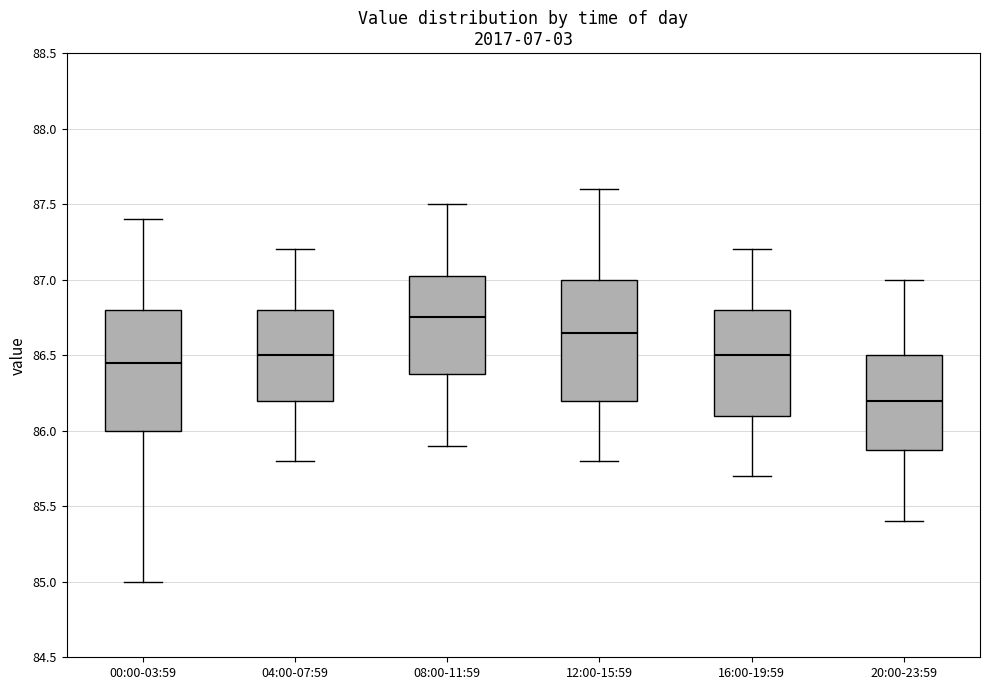

Reading left to right, read every box against the y-axis: the position of its median line, the range the box covers, and the ends of its whiskers. The values are not printed on the chart, so give them approximately, as read against the axis.

00:00-03:59: median 86.45, box 86.00 to 86.80, whiskers 85.00 to 87.40
04:00-07:59: median 86.50, box 86.20 to 86.80, whiskers 85.80 to 87.20
08:00-11:59: median 86.75, box 86.40 to 87.05, whiskers 85.90 to 87.50
12:00-15:59: median 86.65, box 86.20 to 87.00, whiskers 85.80 to 87.60
16:00-19:59: median 86.50, box 86.10 to 86.80, whiskers 85.70 to 87.20
20:00-23:59: median 86.20, box 85.90 to 86.50, whiskers 85.40 to 87.00